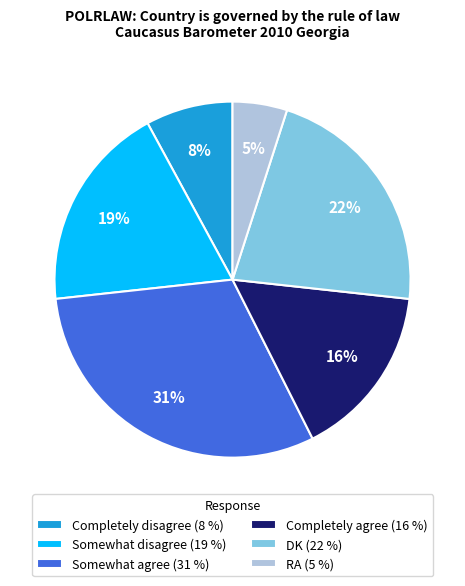

Which category has the smallest portion of the pie?

RA